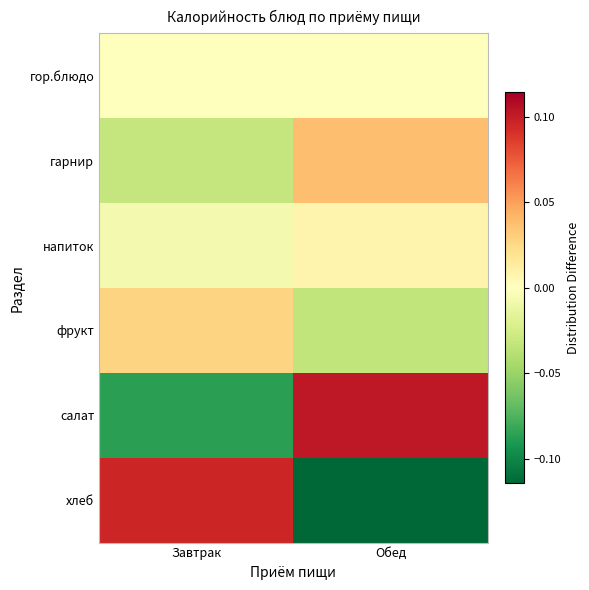

Rank the series by their maximum value, from highest to lowest.

салат, хлеб, гарнир, фрукт, напиток, гор.блюдо